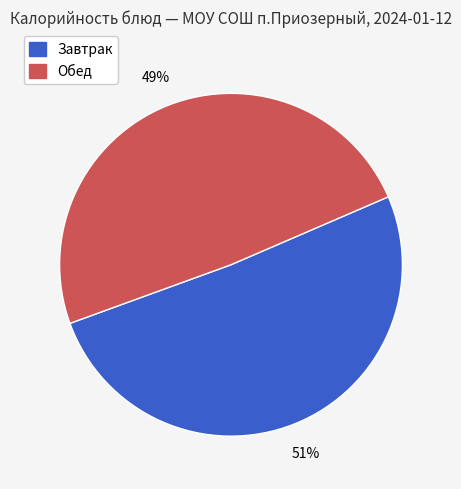

Is there a majority slice in this chart?

Yes